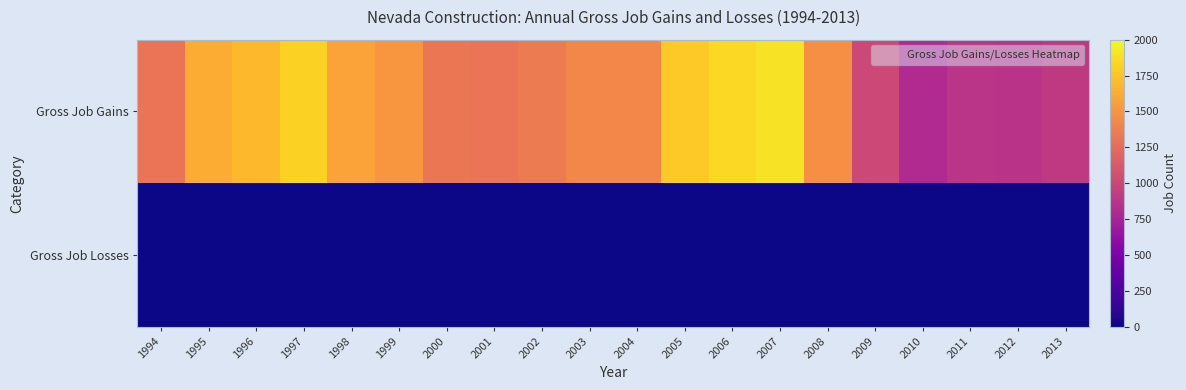

Which series changed the most between 2003 and 2009?

Gross Job Gains